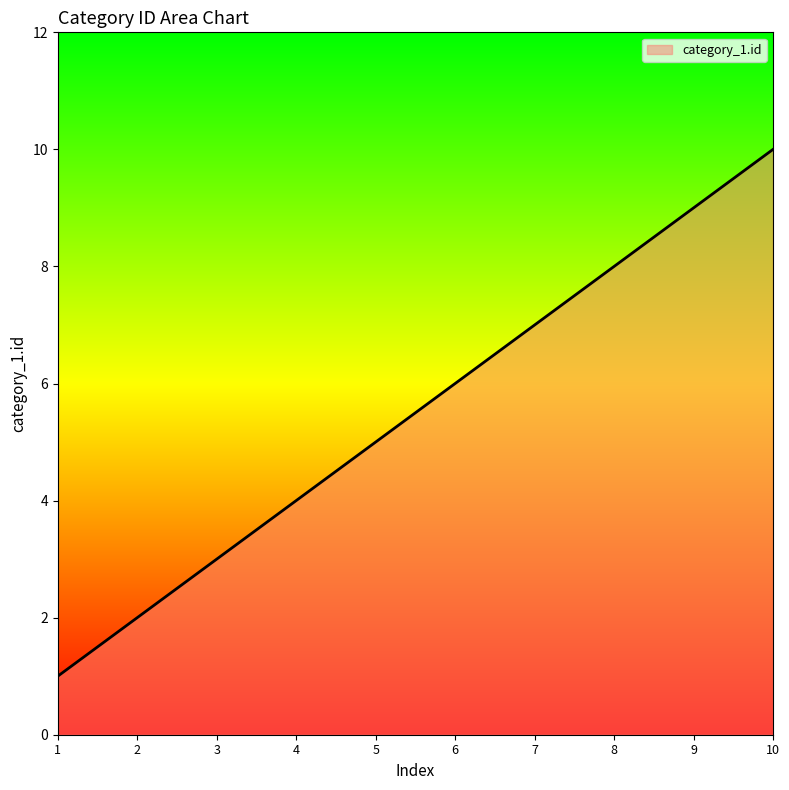

What is the difference between the maximum and minimum values?

9